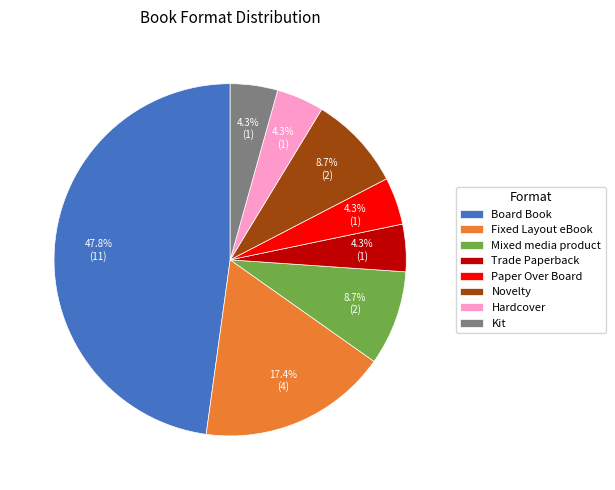

Between Novelty and Kit, which is larger?

Novelty